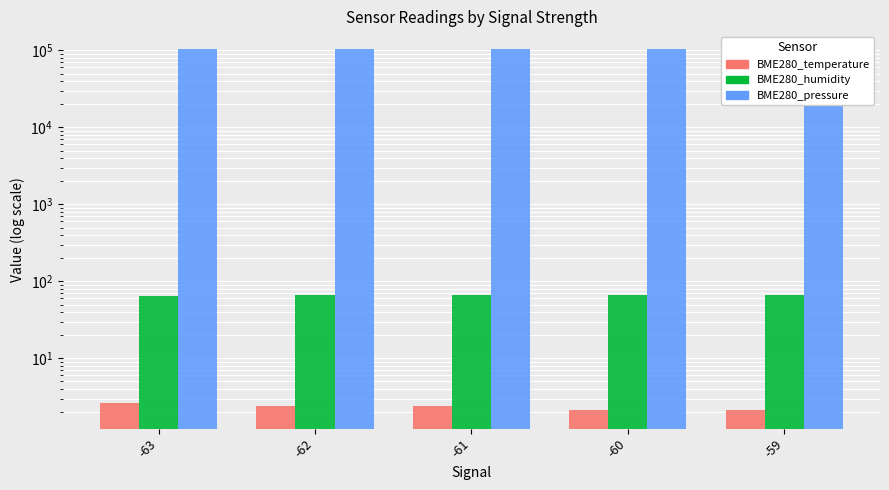

Rank the series by their maximum value, from lowest to highest.

BME280_temperature, BME280_humidity, BME280_pressure